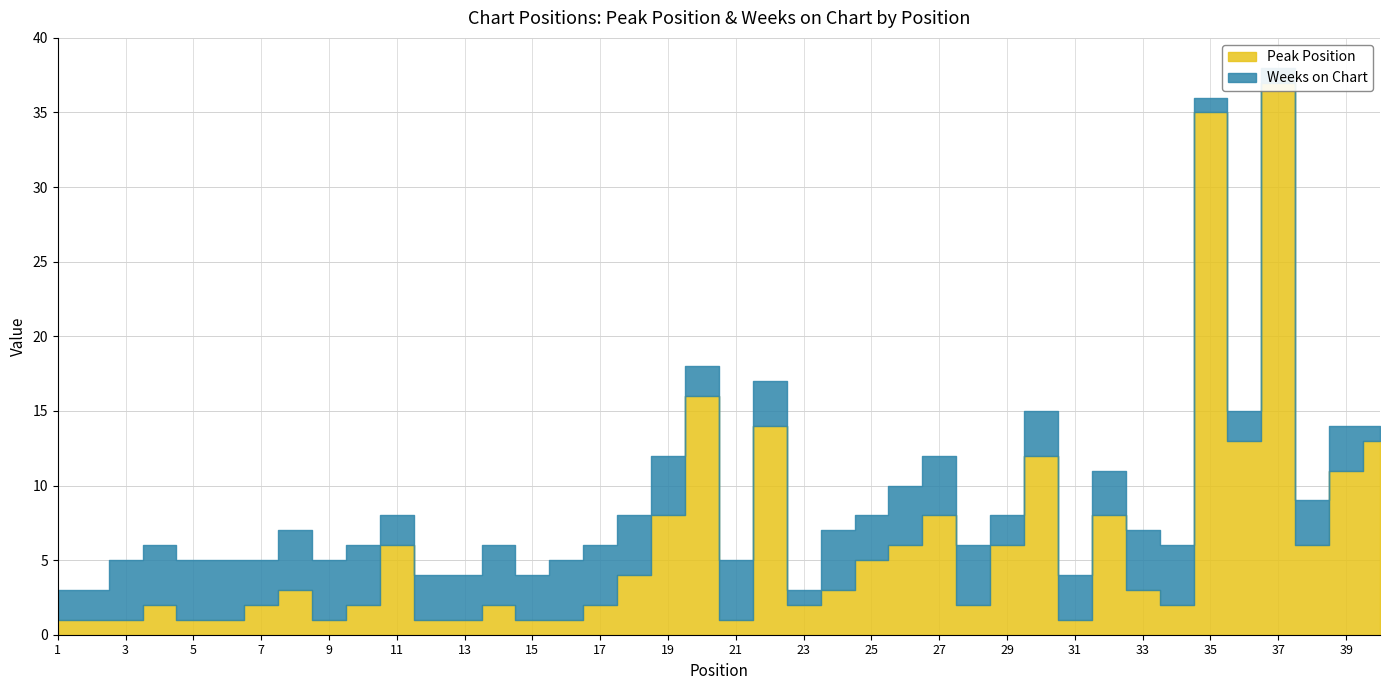

At which category is the sum across all series the highest?

37